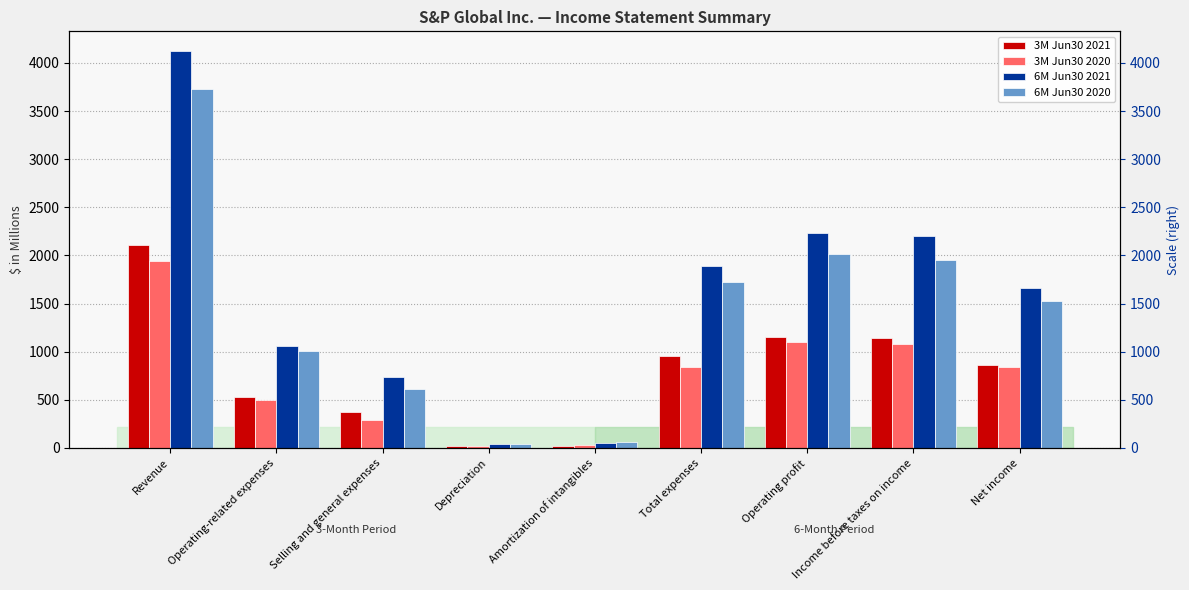

Reading left to right, extract all data points from this chart.

3M Jun30 2021: 2106	533	374	23	22	952	1154	1144	857
3M Jun30 2020: 1943	493	295	19	32	839	1105	1075	842
6M Jun30 2021: 4122	1060	735	42	53	1890	2234	2200	1666
6M Jun30 2020: 3729	1011	609	39	61	1720	2017	1952	1531